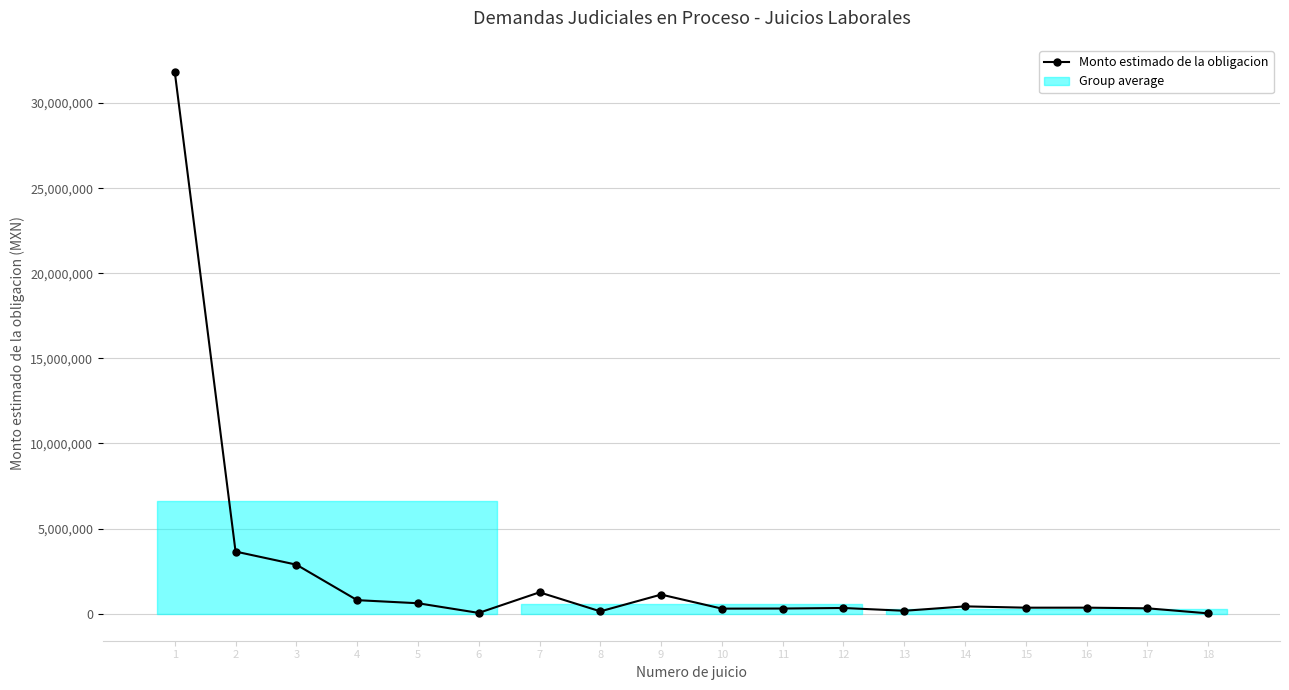

What is the greatest value displayed?

31831930.8